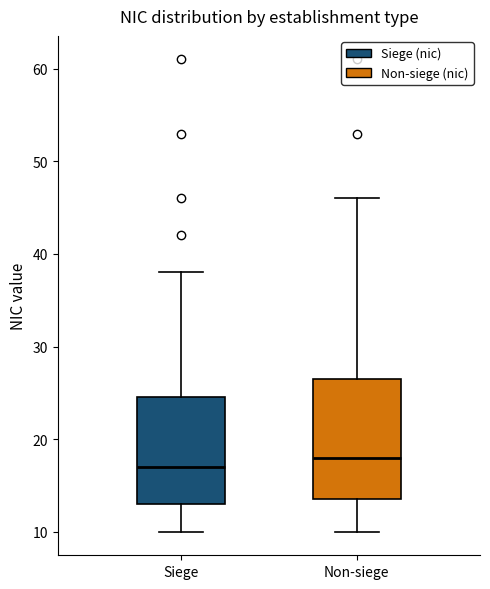

Comparing the boxes themselves (not the whiskers), which one is the tallest?

Non-siege